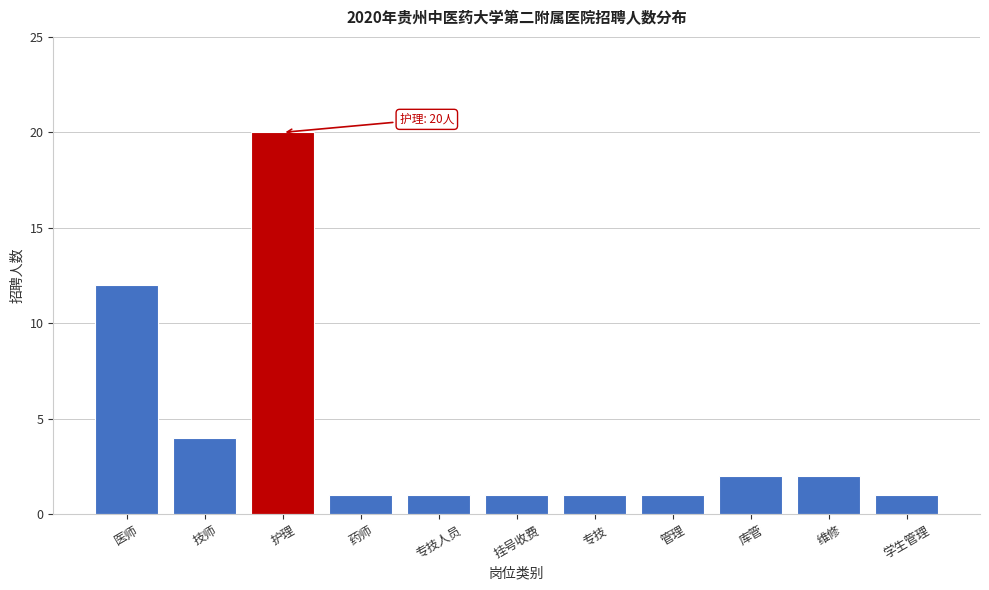

Reading left to right, list all the values displayed in this chart.

医师=12	技师=4	护理=20	药师=1	专技人员=1	挂号收费=1	专技=1	管理=1	库管=2	维修=2	学生管理=1